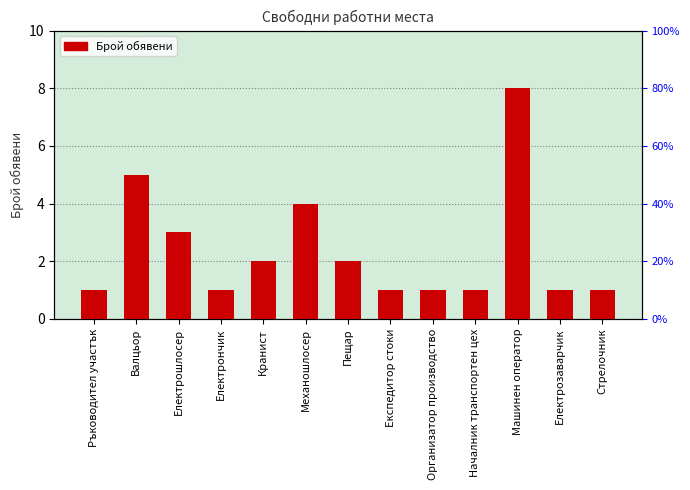

What is the difference between the values at Машинен оператор and Валцьор?

3